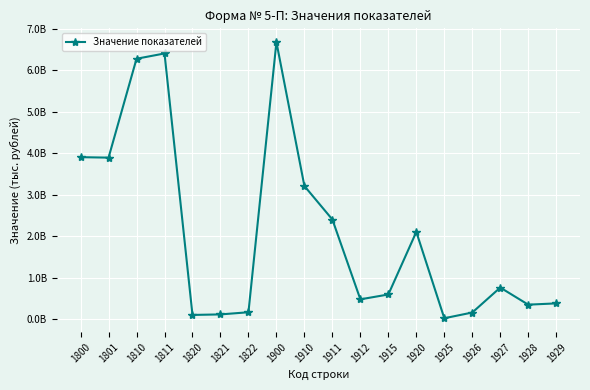

At which category does the chart reach its peak across all series?

1900